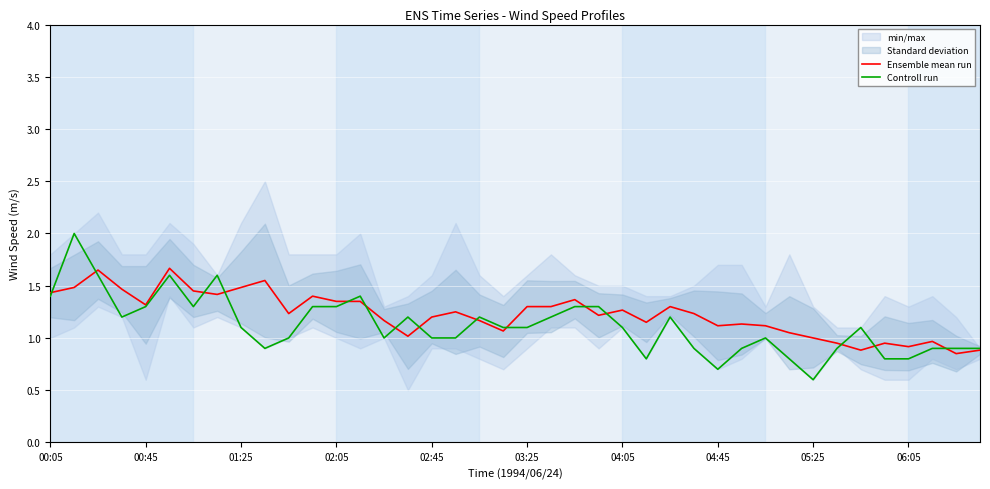

Where is Controll run nearest to the value 1?

10